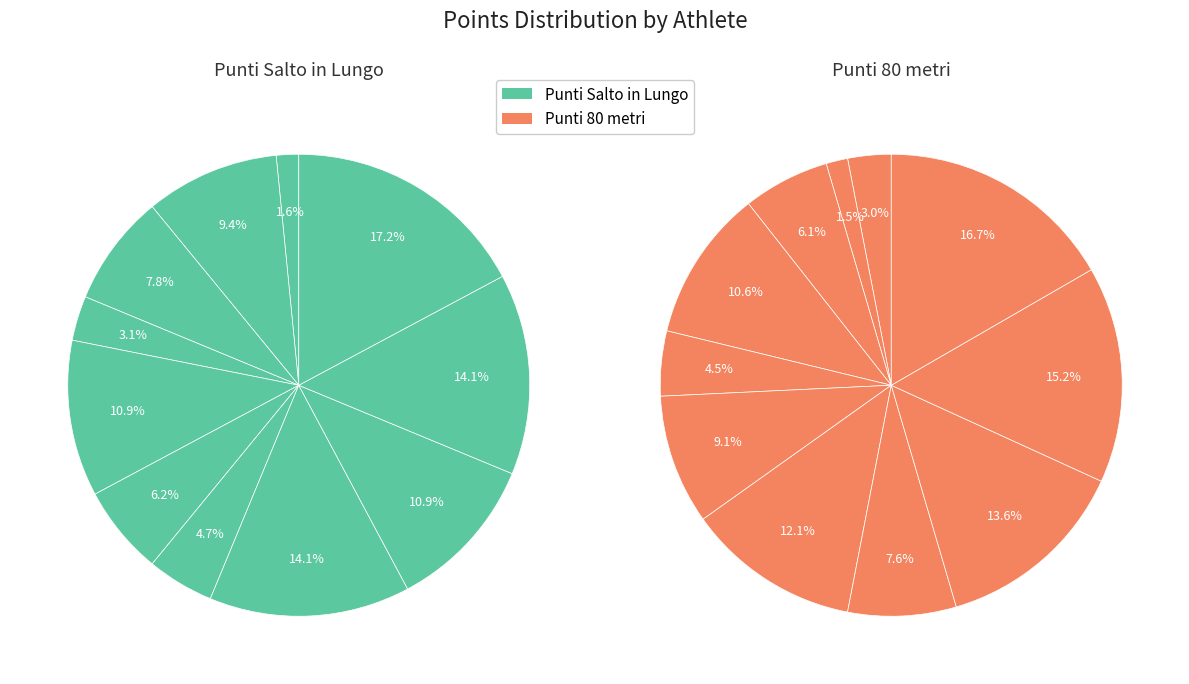

To the nearest percent, what is the average slice percentage?

9%